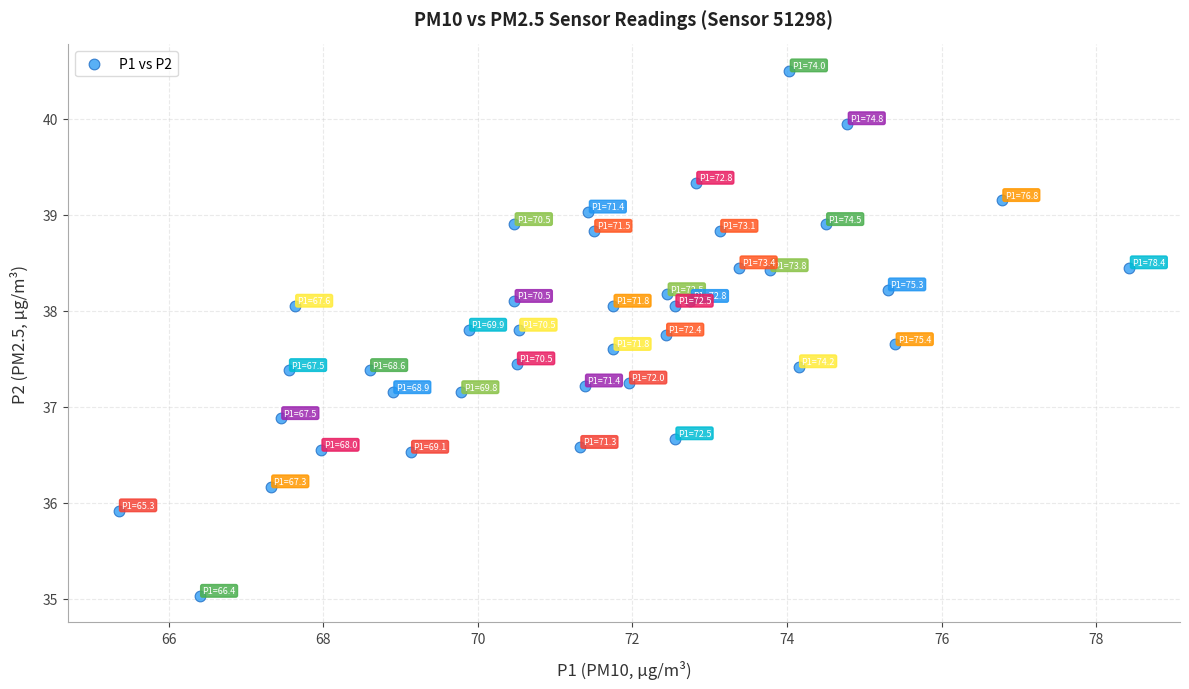

What is the range of Y values (max minus min)?

5.5